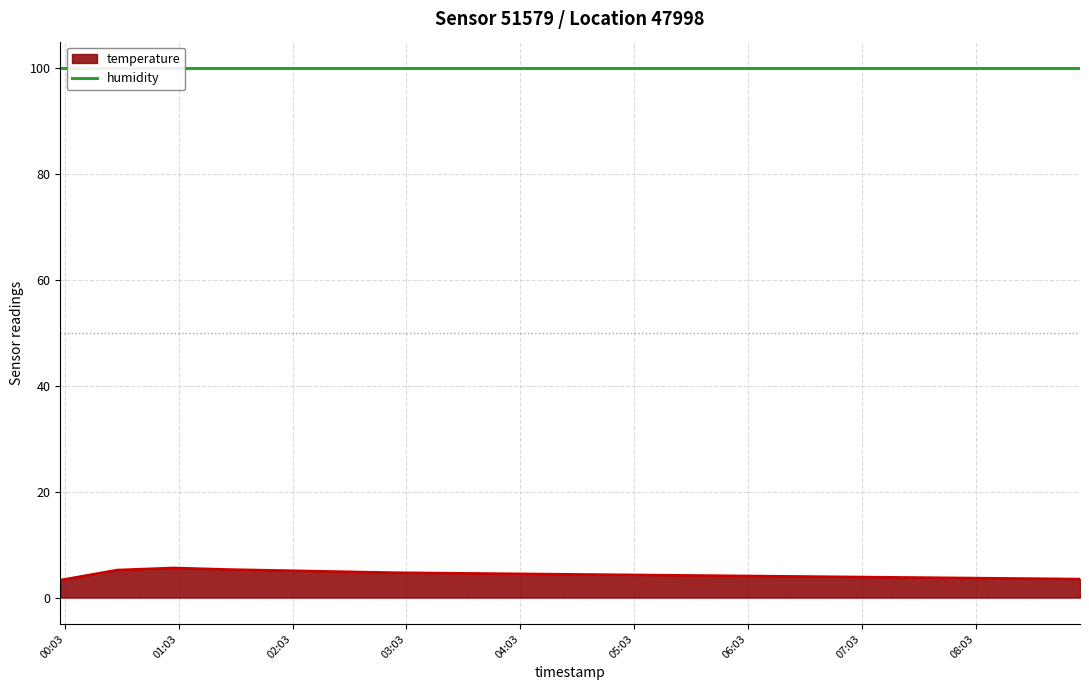

Reading right to left, list all the values displayed in this chart.

09:00=3.5	08:30=3.6	08:00=3.7	07:30=3.8	07:00=3.9	06:30=4.0	06:00=4.1	05:30=4.2	05:00=4.3	04:30=4.4	04:00=4.5	03:30=4.6	03:00=4.7	02:30=4.9	02:00=5.1	01:30=5.3	01:00=5.6	00:30=5.2	00:00=3.3